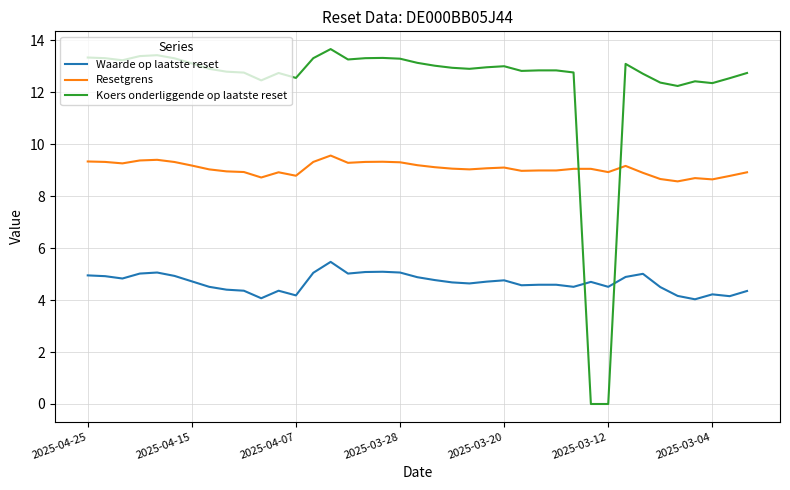

How many categories are shown in the chart?

39